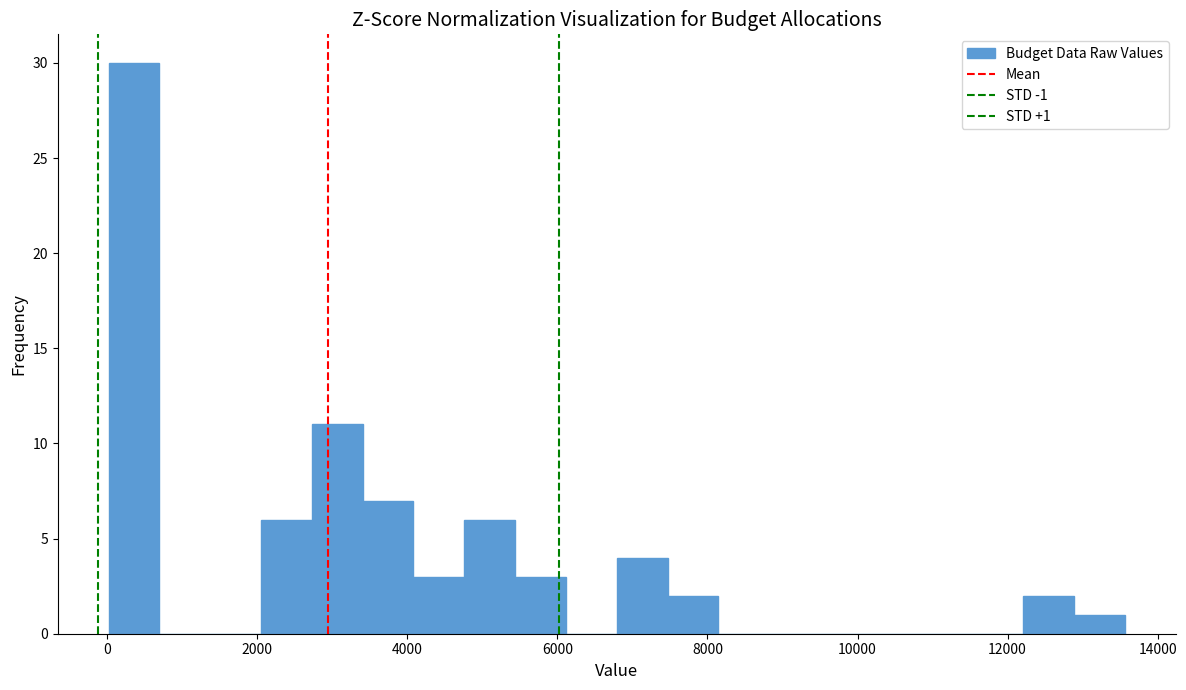

Read against the x-axis, roughly where is the centre of the tallest bar?

400